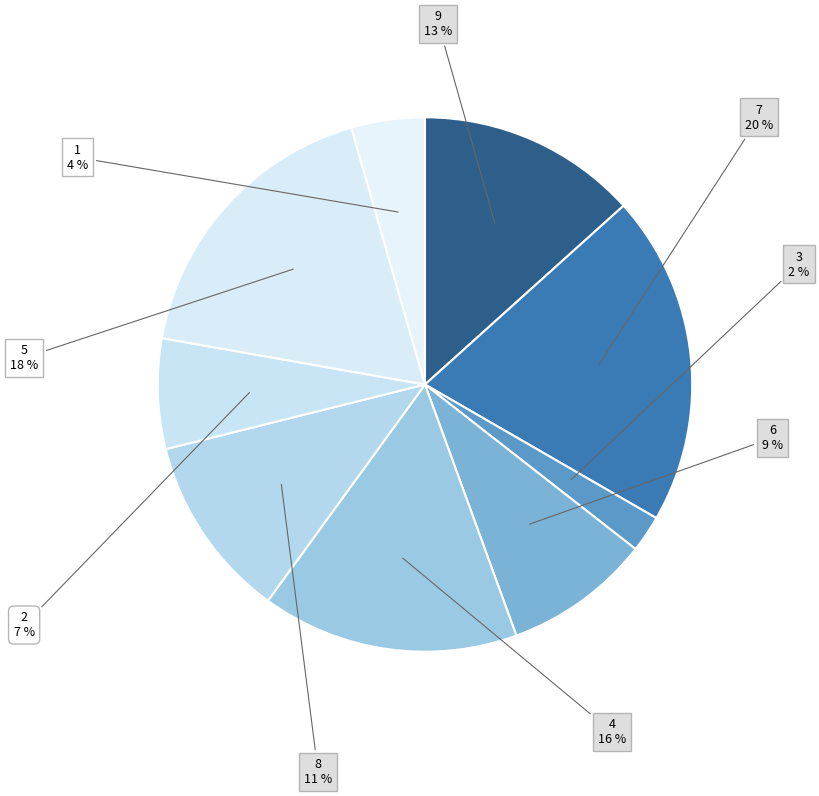

Is there a majority slice in this chart?

No